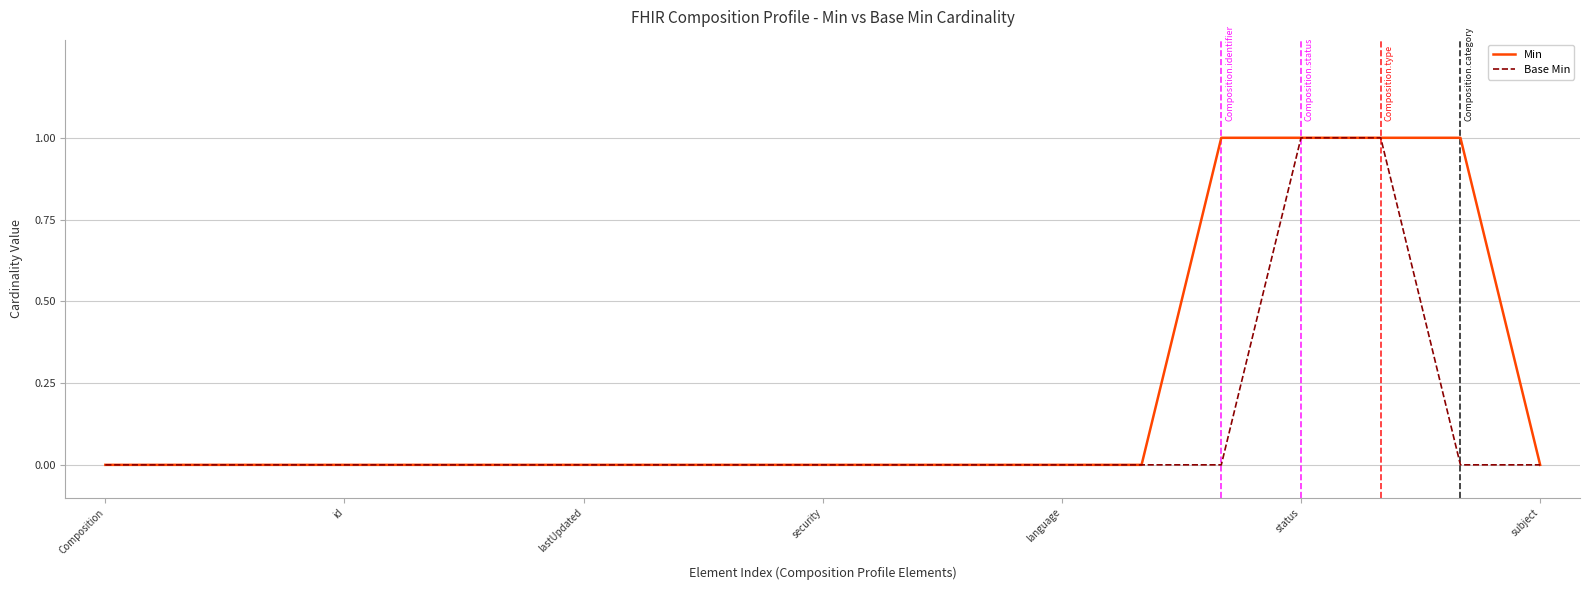

Which series has the largest total across all categories?

Min